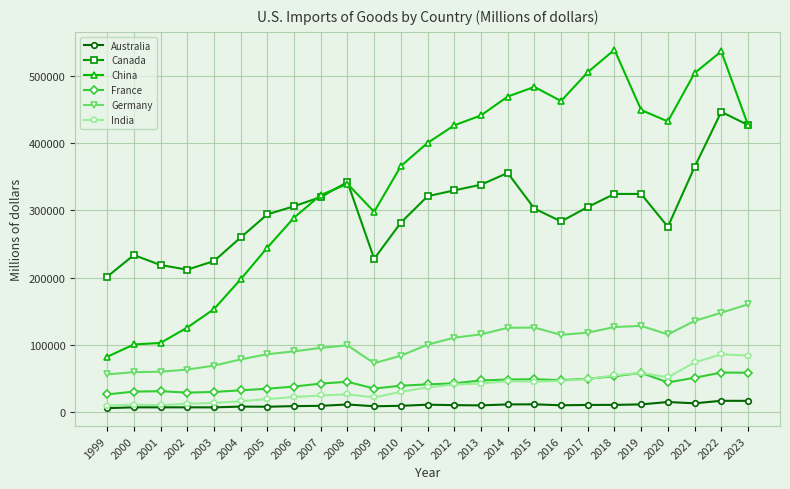

True or false: Canada has more than 1 interior local peaks.

True